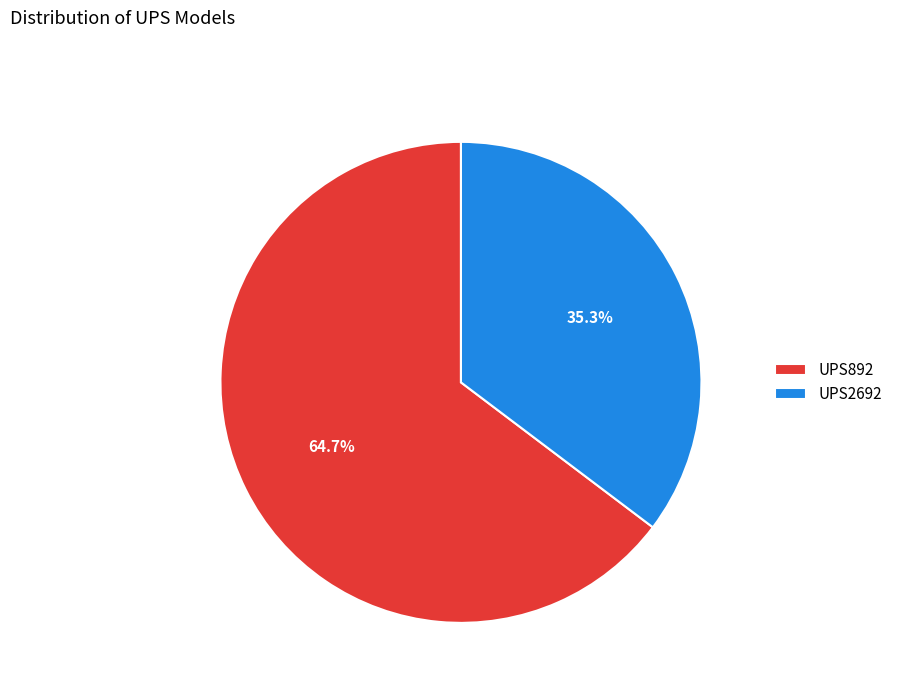

Do UPS2692 and UPS892 together represent more than half of the pie?

Yes